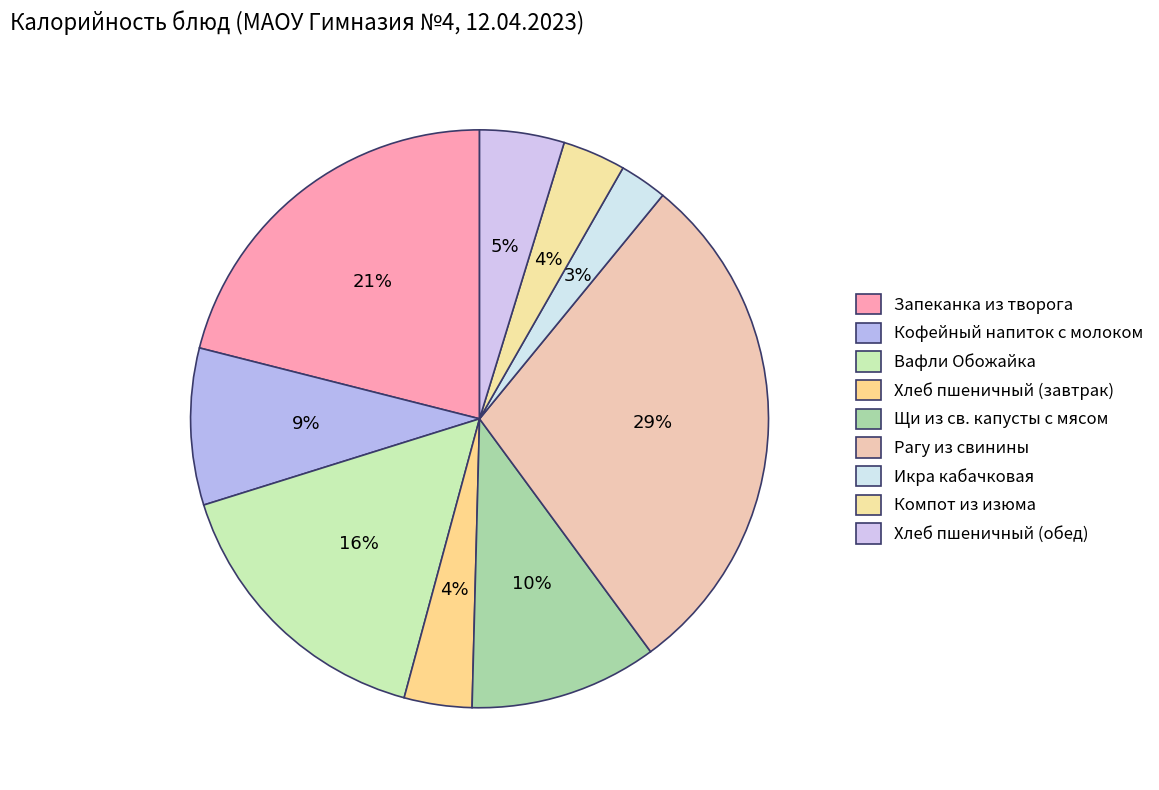

To the nearest percent, what portion does Запеканка из творога represent?

21%